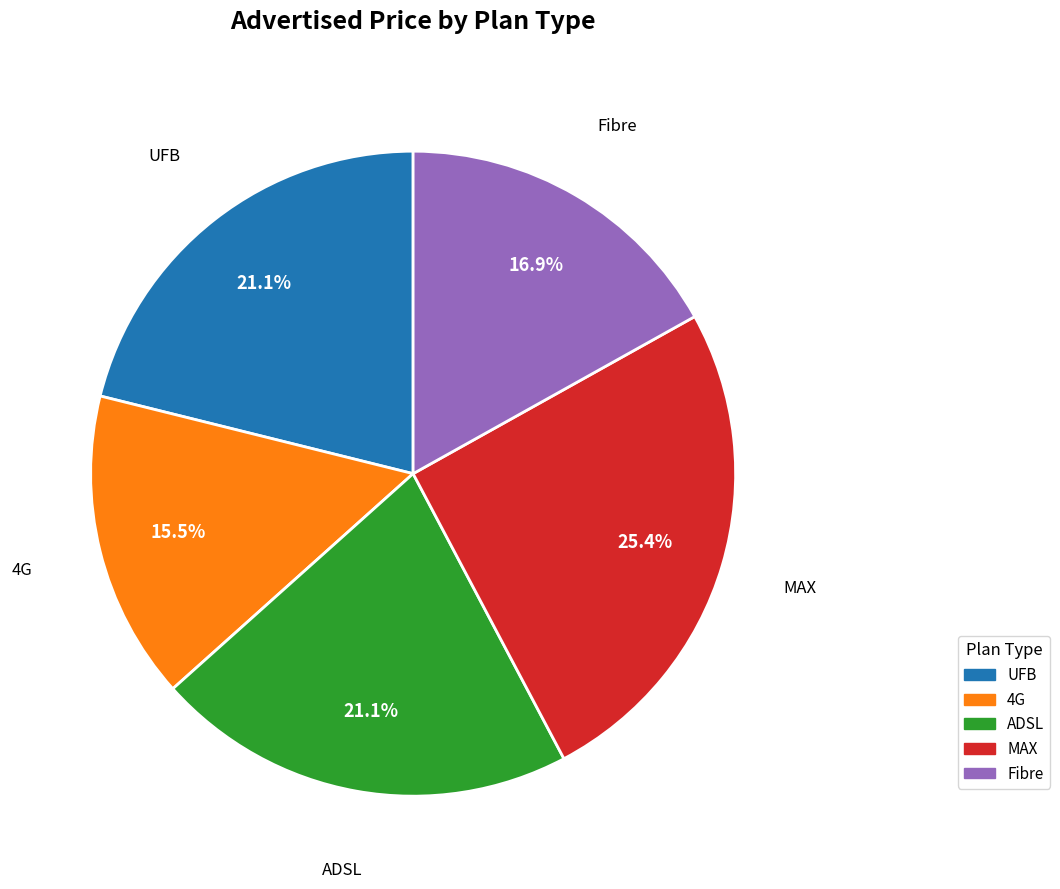

Is there any slice that represents more than half of the pie?

No